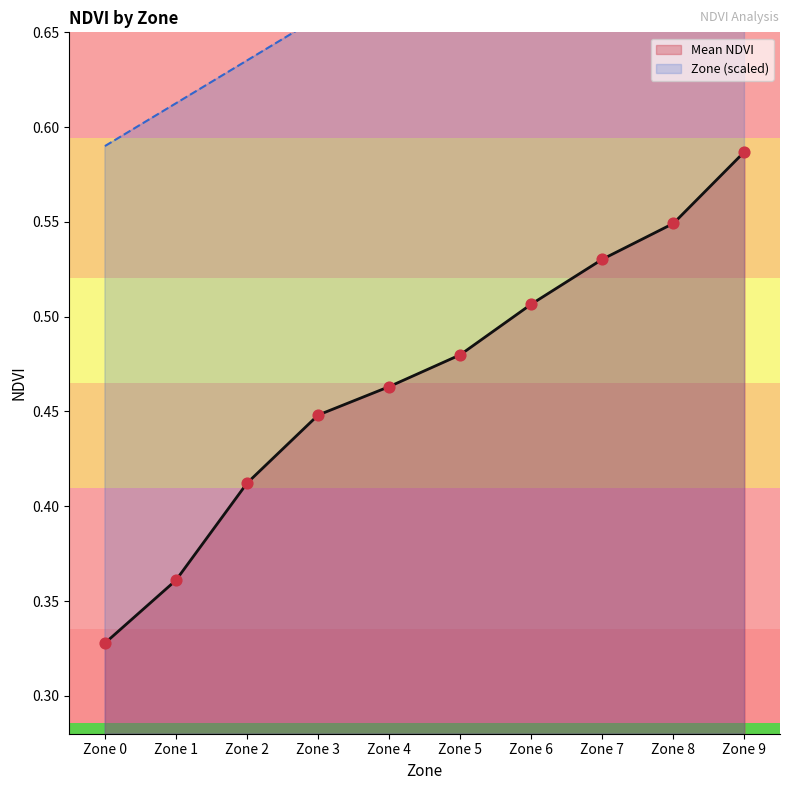

Which series contains the lowest Y value?

Mean NDVI